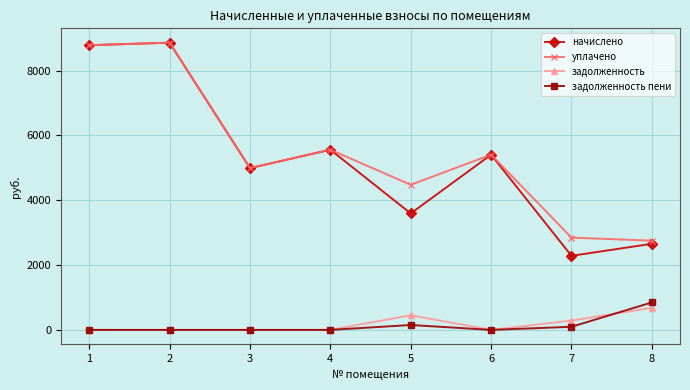

What is the minimum value for уплачено?

2754.0